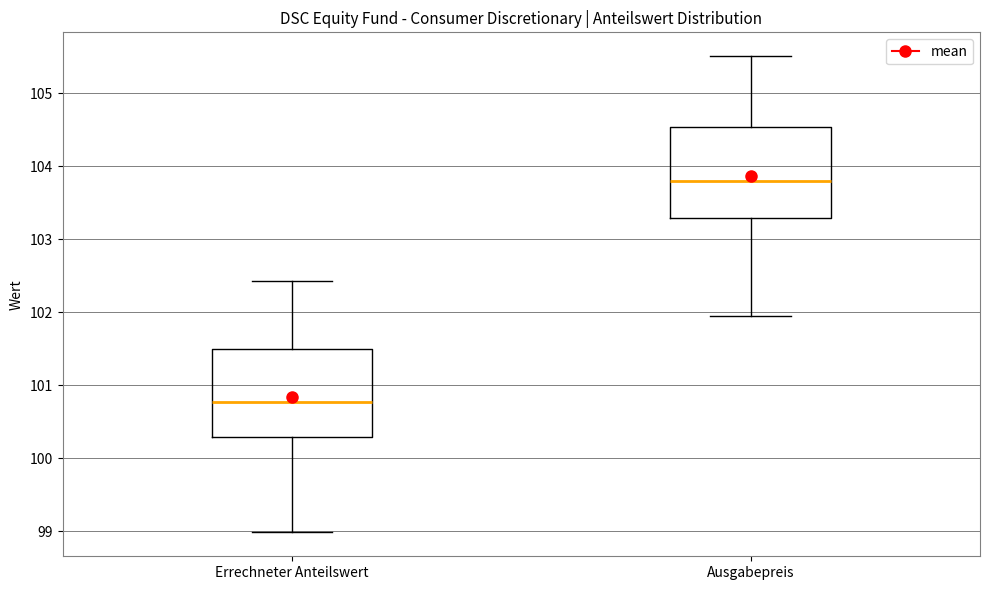

Where is the lower edge of the box for Errechneter Anteilswert on the y-axis? The values are not printed on the chart, so give them approximately, as read against the axis.

100.3